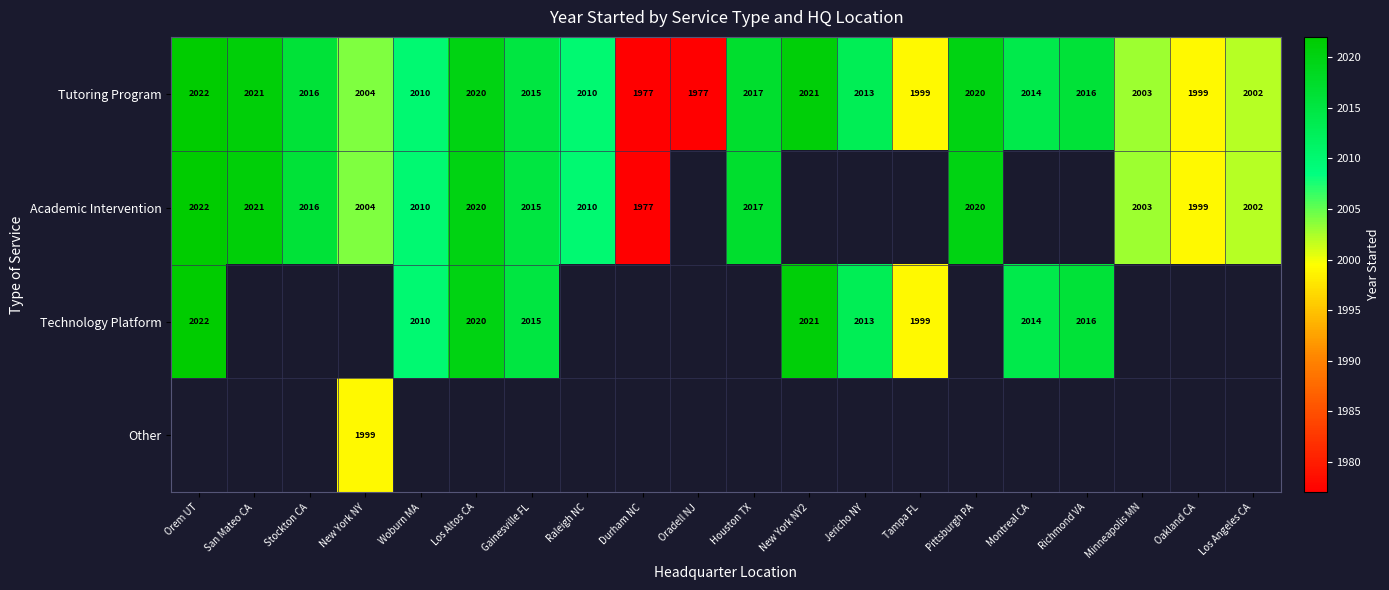

What is the smallest value displayed?

1977.0